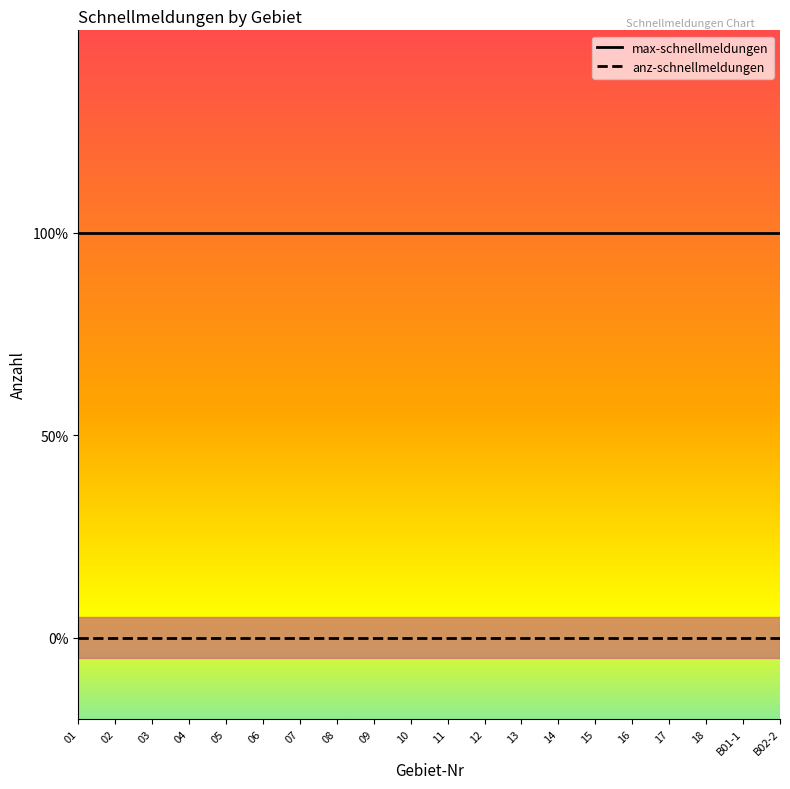

True or false: anz-schnellmeldungen and max-schnellmeldungen intersect in this chart.

False